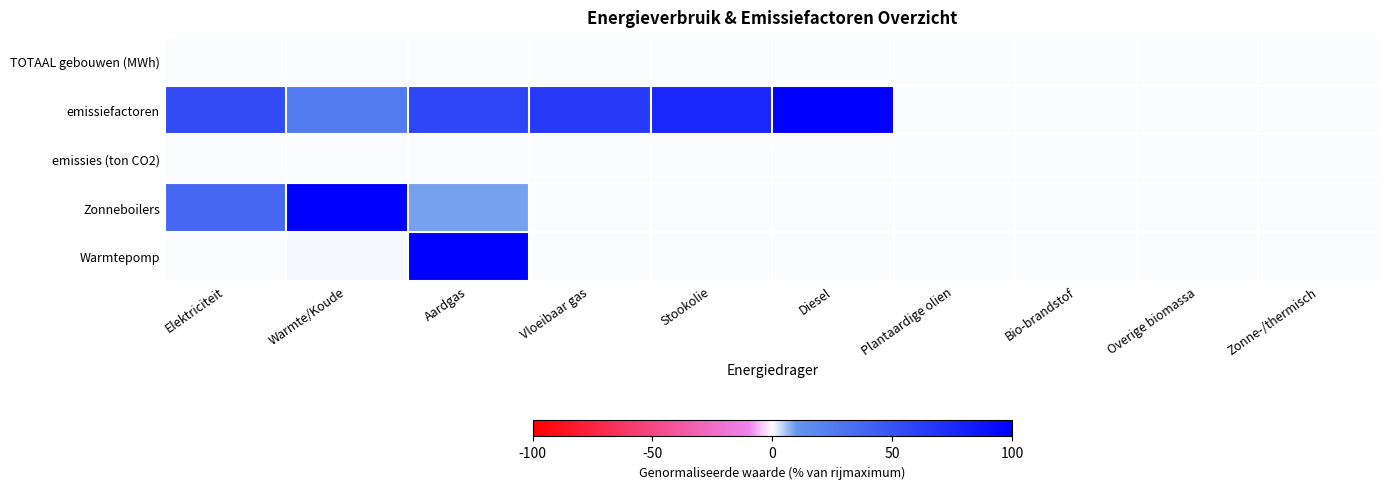

Which series has the largest total across all categories?

emissiefactoren